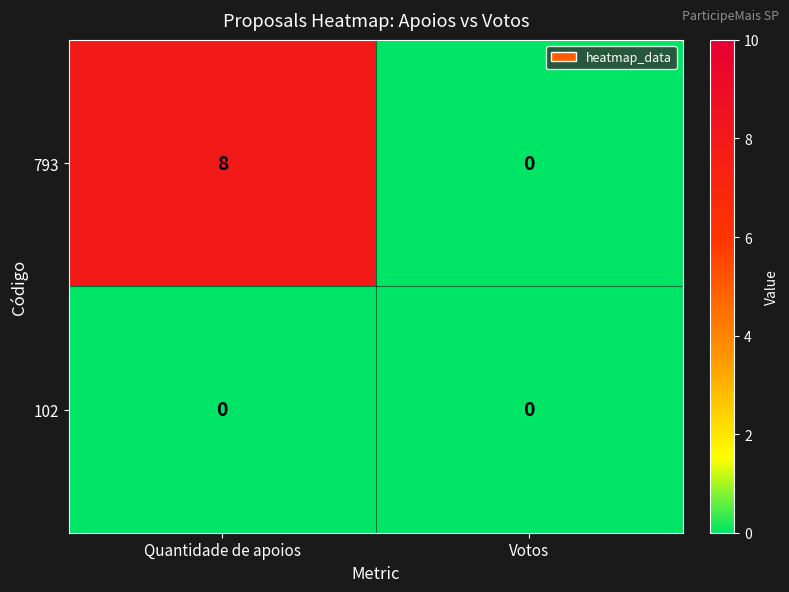

What is the sum of all 793 values?

8